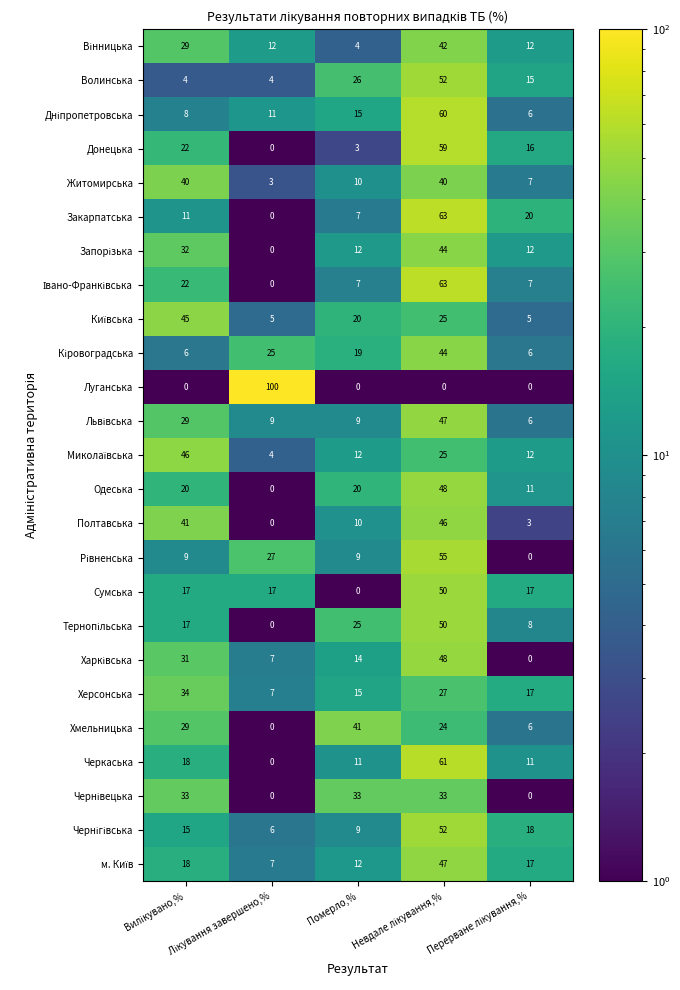

Which series has the largest range (max minus min)?

Луганська